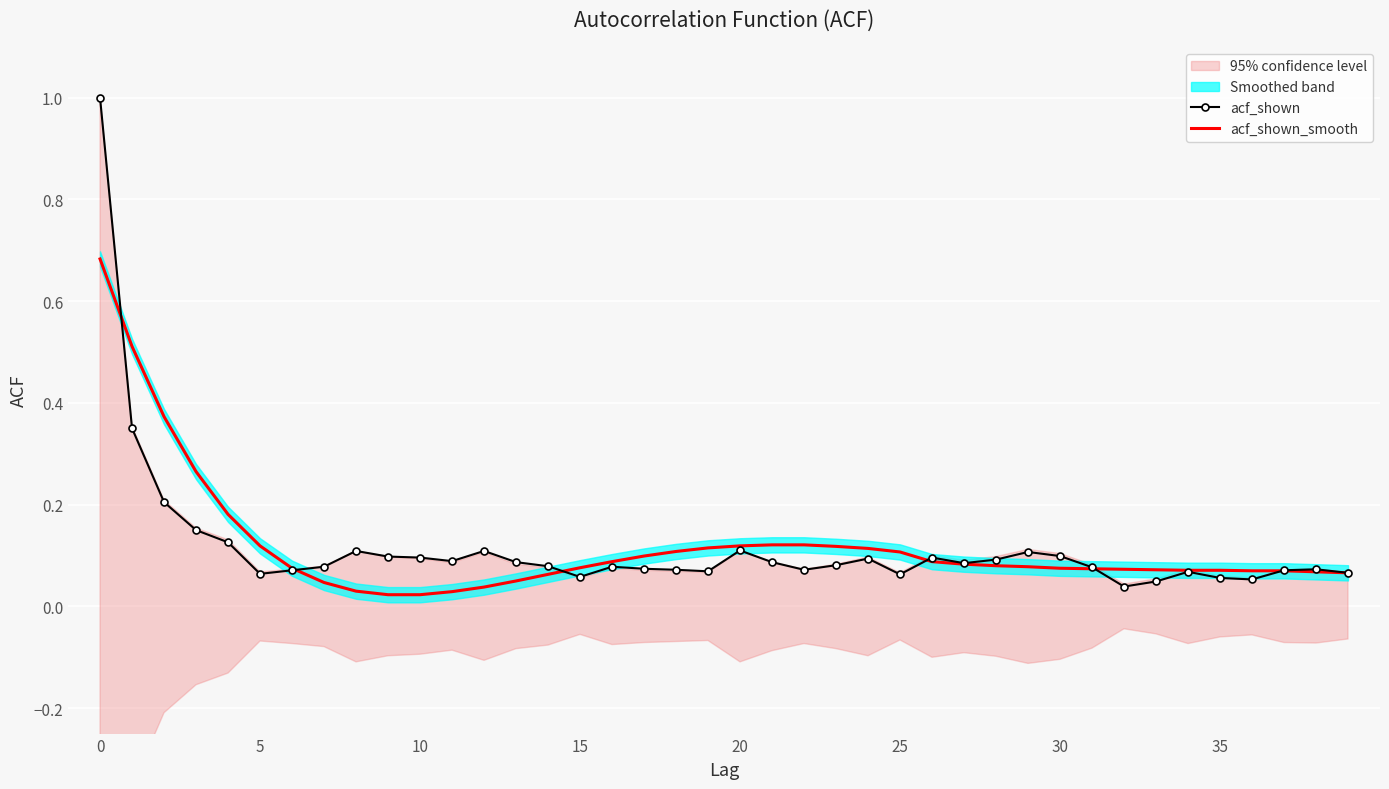

Rank the series by their average value, from highest to lowest.

acf_shown_smooth, acf_shown